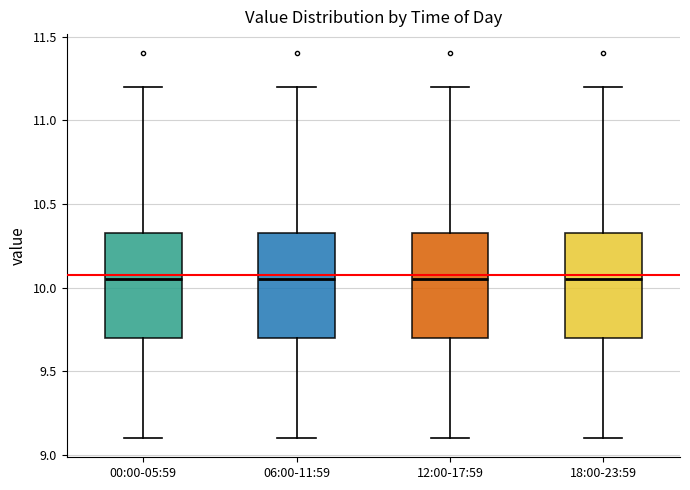

Reading left to right, transcribe this box plot: for each box, give where its median line is, the range the box spans, and where its two whiskers end, as read against the y-axis. The values are not printed on the chart, so give them approximately, as read against the axis.

00:00-05:59: median 10.05, box 9.70 to 10.35, whiskers 9.10 to 11.20
06:00-11:59: median 10.05, box 9.70 to 10.35, whiskers 9.10 to 11.20
12:00-17:59: median 10.05, box 9.70 to 10.35, whiskers 9.10 to 11.20
18:00-23:59: median 10.05, box 9.70 to 10.35, whiskers 9.10 to 11.20